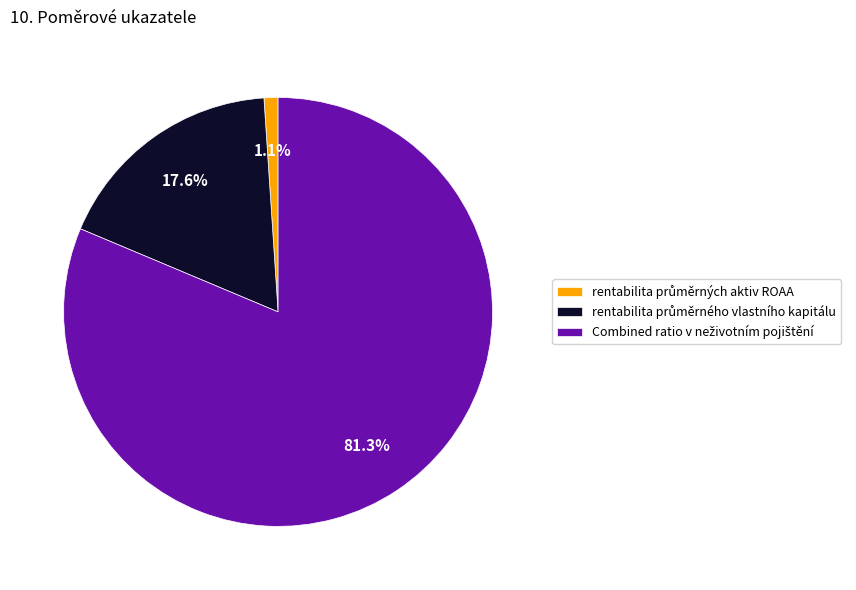

Which has a higher value, Combined ratio v neživotním pojištění or rentabilita průměrného vlastního kapitálu?

Combined ratio v neživotním pojištění